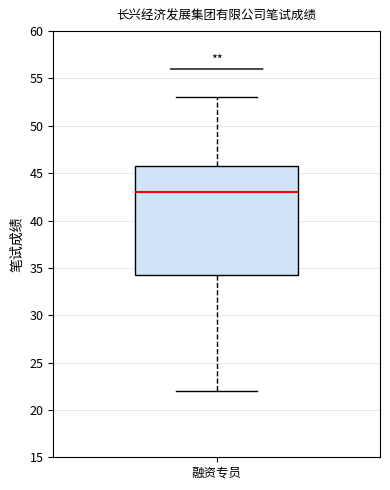

Transcribe this box plot: give where the median line is, the range the box spans, and where the two whiskers end, as read against the y-axis. The values are not printed on the chart, so give them approximately, as read against the axis.

median 43.0, box 34.5 to 46.0, whiskers 22.0 to 53.0